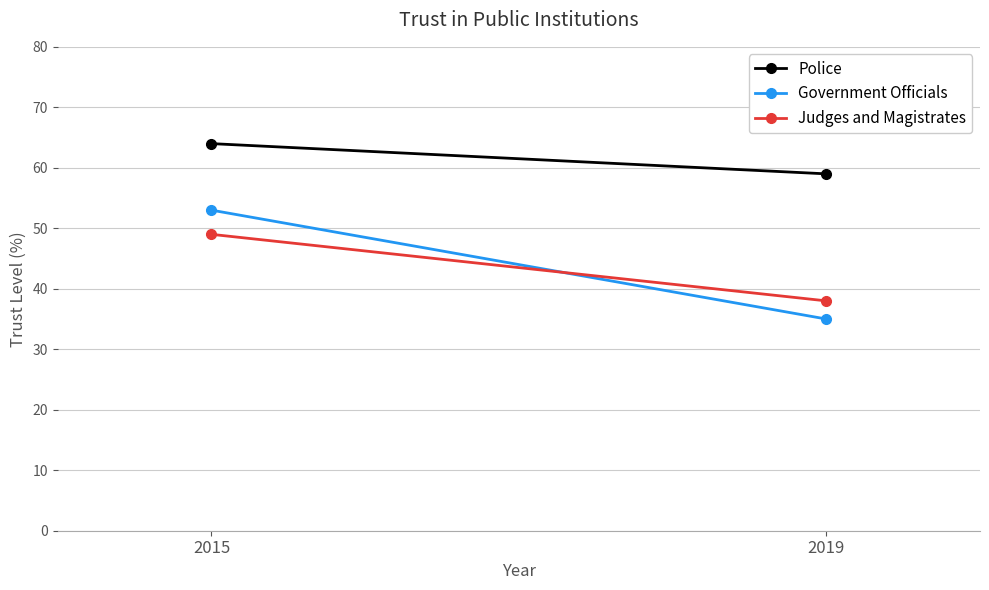

Where is Government Officials nearest to the value 44?

2015